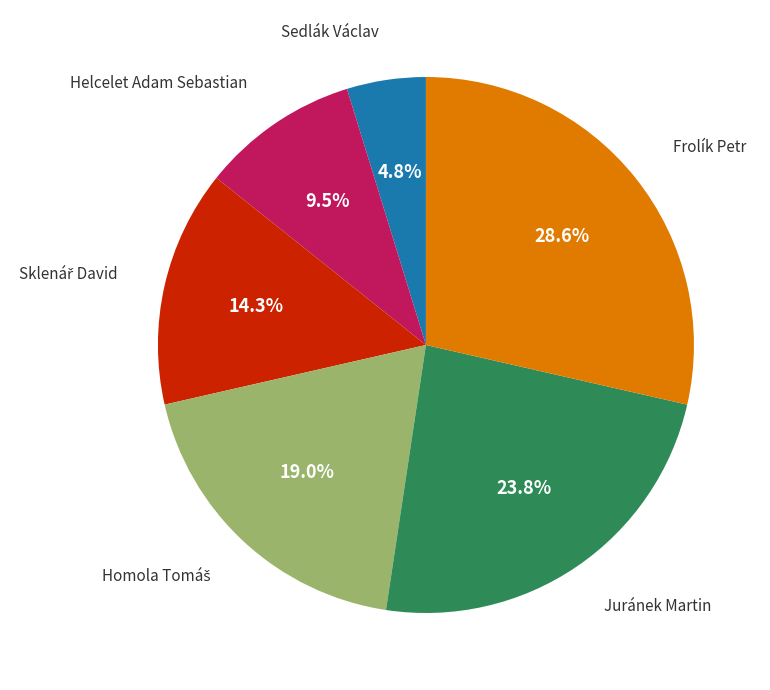

Does any single category account for the majority?

No